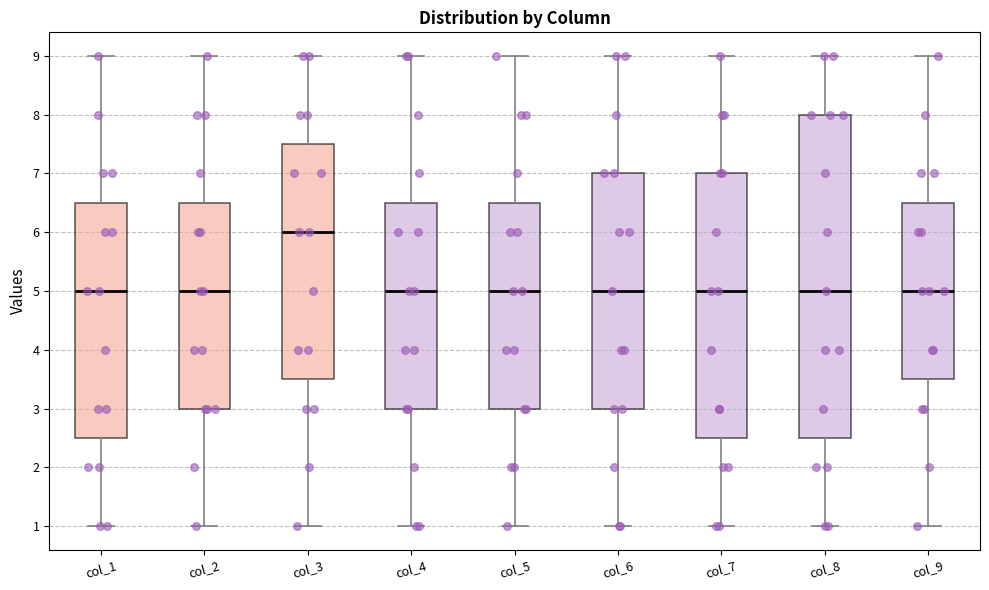

Where does the median line of the box for col_5 sit on the y-axis? The values are not printed on the chart, so give them approximately, as read against the axis.

5.0